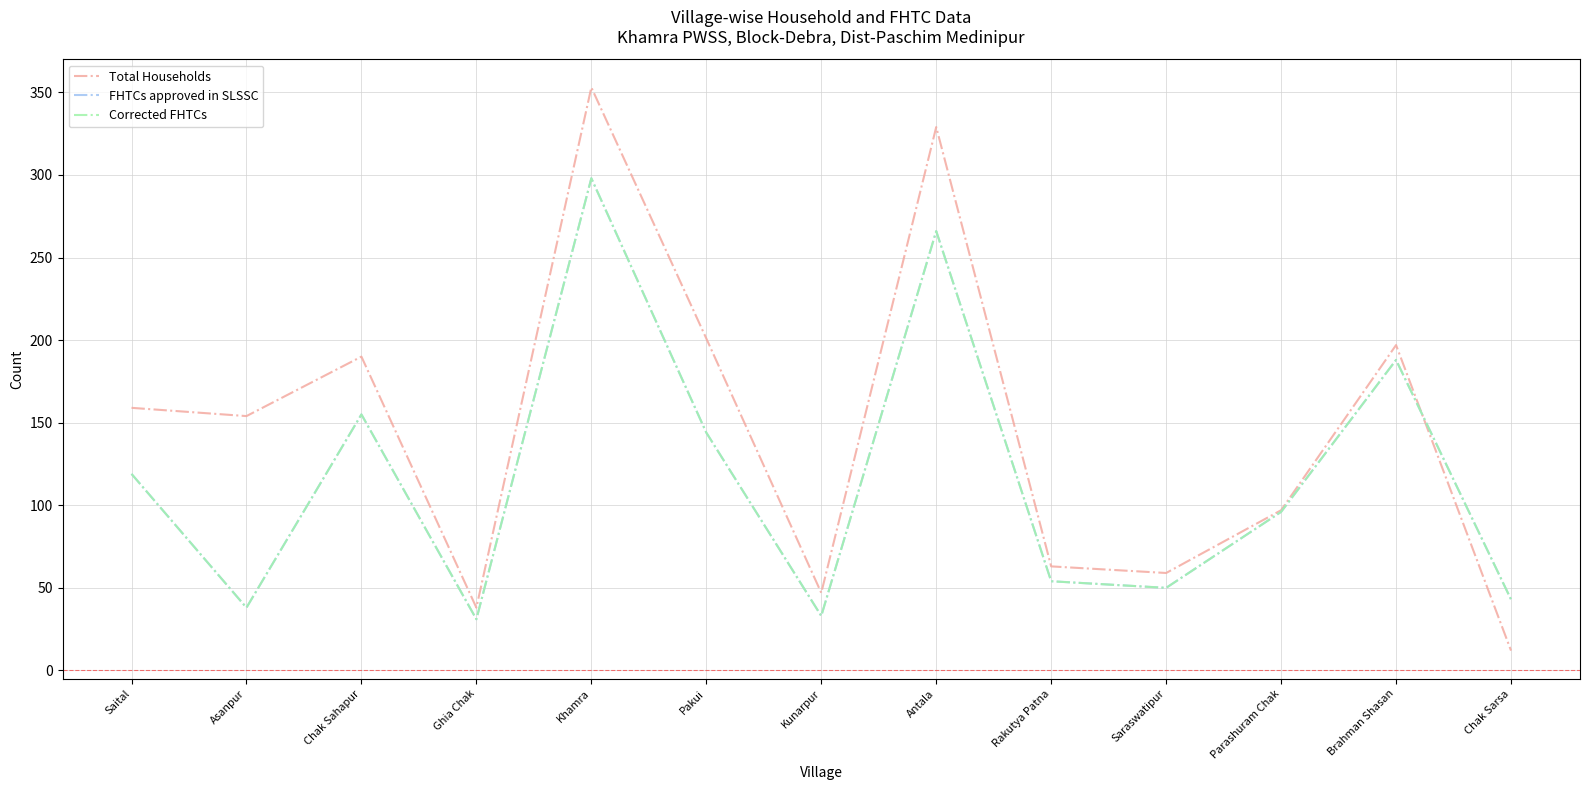

Which series changed the most between Asanpur and Kunarpur?

Total Households